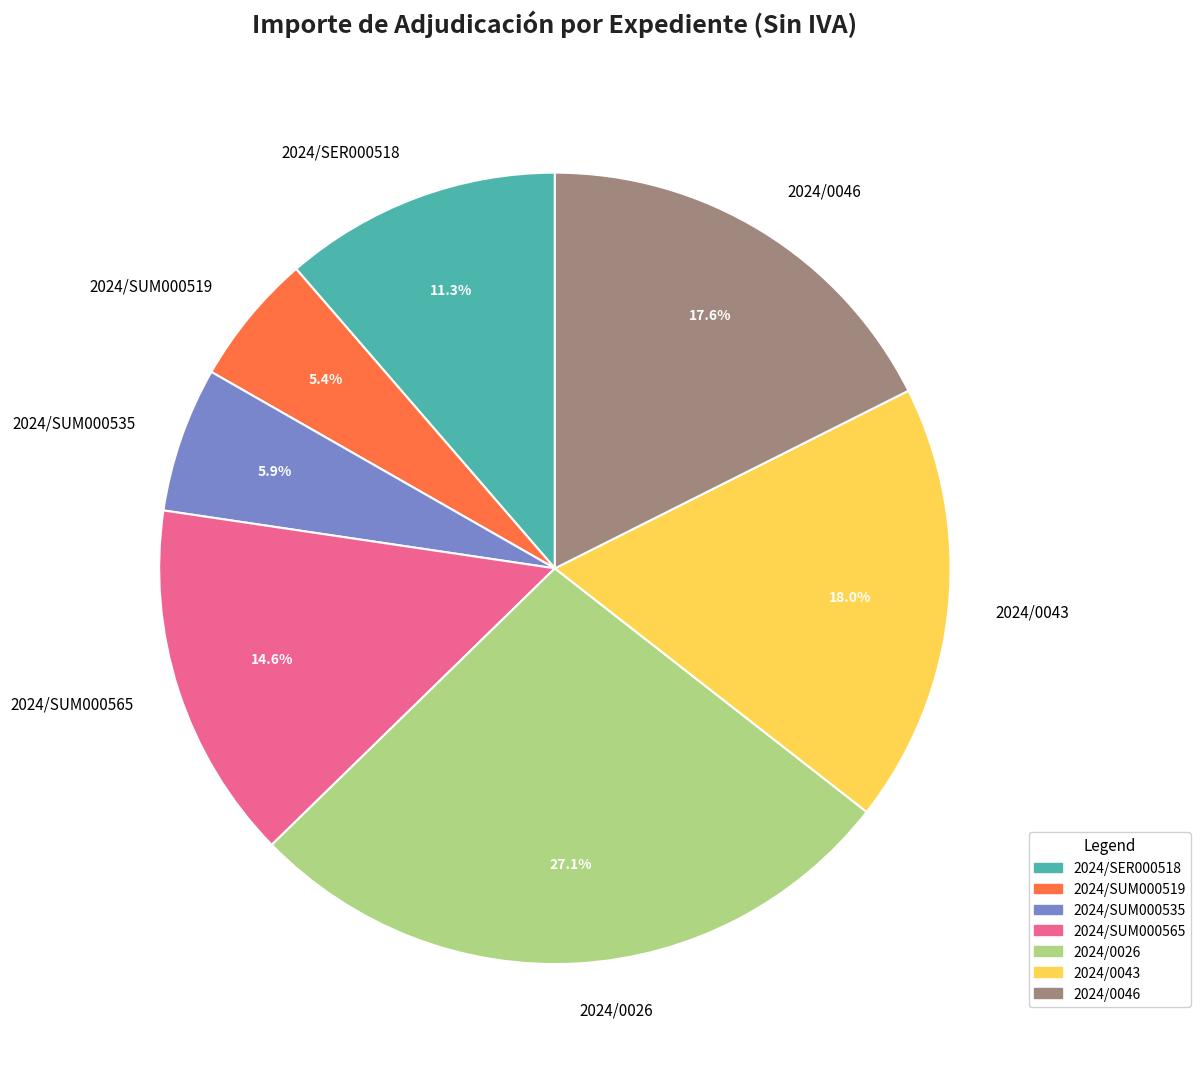

Does any single category account for the majority?

No